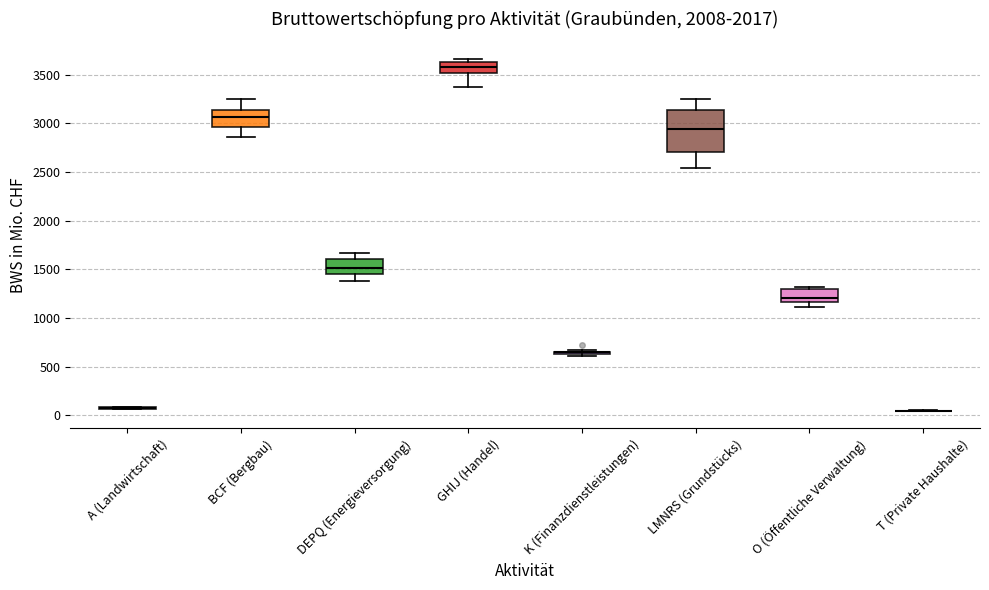

Reading left to right, read every box against the y-axis: the position of its median line, the range the box covers, and the ends of its whiskers. The values are not printed on the chart, so give them approximately, as read against the axis.

A (Landwirtschaft): box collapsed to a line at 100, whiskers 50 to 100
BCF (Bergbau): median 3050, box 2950 to 3150, whiskers 2850 to 3250
DEPQ (Energieversorgung): median 1500, box 1450 to 1600, whiskers 1400 to 1650
GHIJ (Handel): median 3550, box 3500 to 3600, whiskers 3350 to 3650
K (Finanzdienstleistungen): box collapsed to a line at 650, whiskers 600 to 650
LMNRS (Grundstücks): median 2950, box 2700 to 3150, whiskers 2550 to 3250
O (Öffentliche Verwaltung): median 1200, box 1150 to 1300, whiskers 1100 to 1300 (just above the box's upper edge)
T (Private Haushalte): box collapsed to a line at 50, whiskers 50 to 50